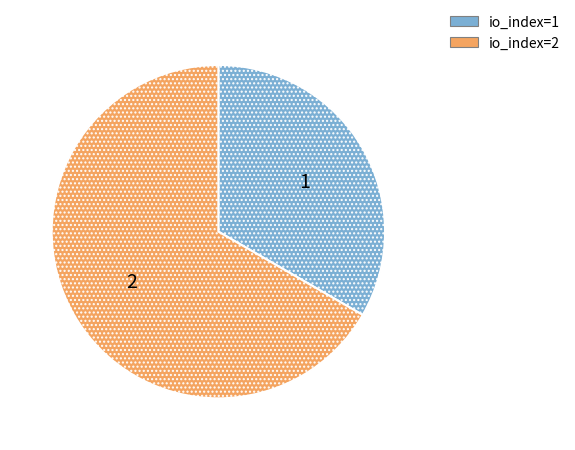

Is there a majority slice in this chart?

Yes